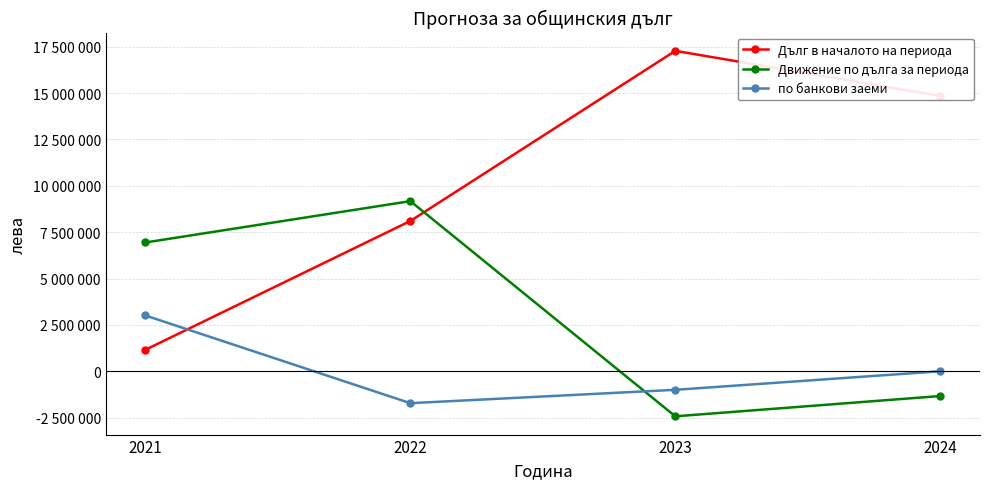

Reading left to right, extract all data points from this chart.

Дълг в началото на периода: 1158947	8102570	17275025	14846795
Движение по дълга за периода: 6943623	9172455	-2428230	-1334968
по банкови заеми: 3007815	-1720000	-1000000	0